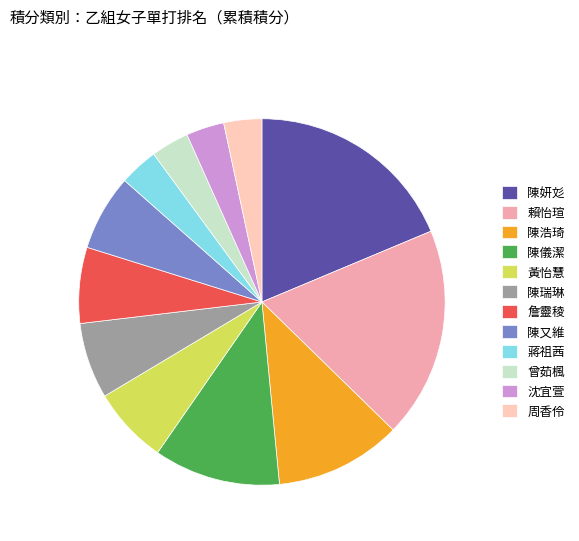

Is it true that 陳瑞琳 is 1% of the pie?

False